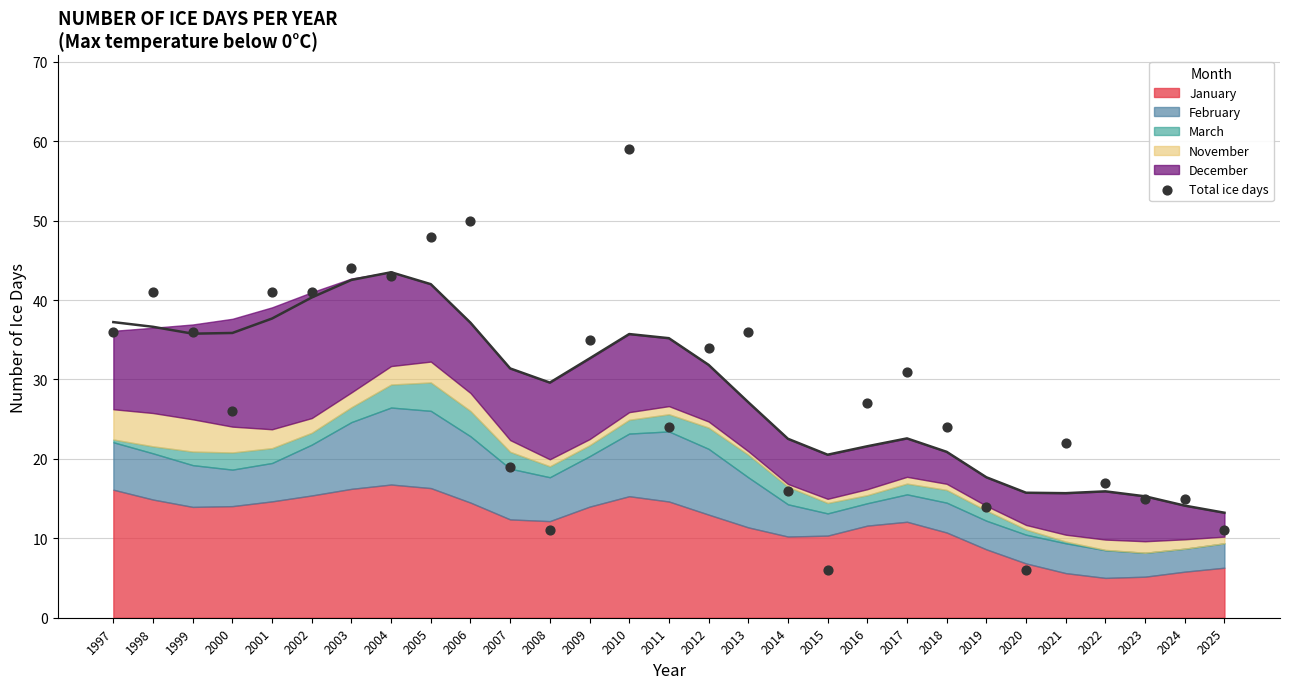

What Y value in the scatter plot is closest to 32?

31